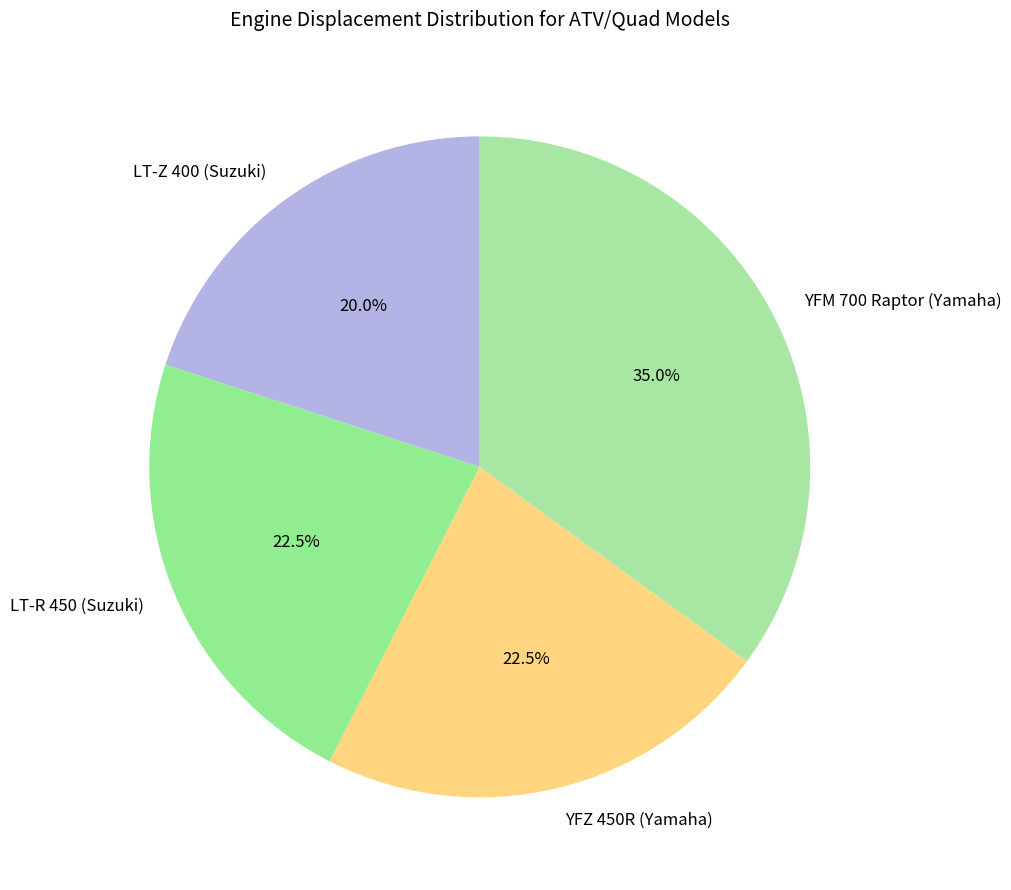

Is there any slice that represents more than half of the pie?

No